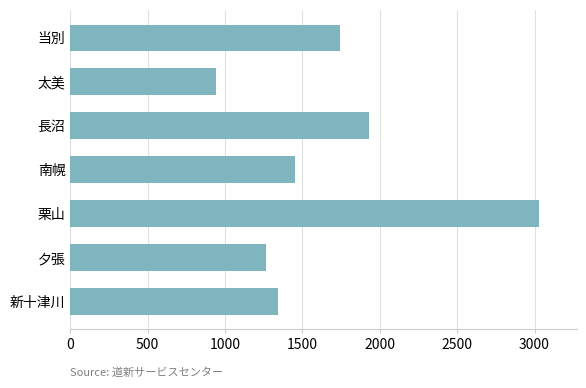

Reading bottom to top, what are all the values shown in this chart?

1340	1265	3030	1455	1930	940	1745